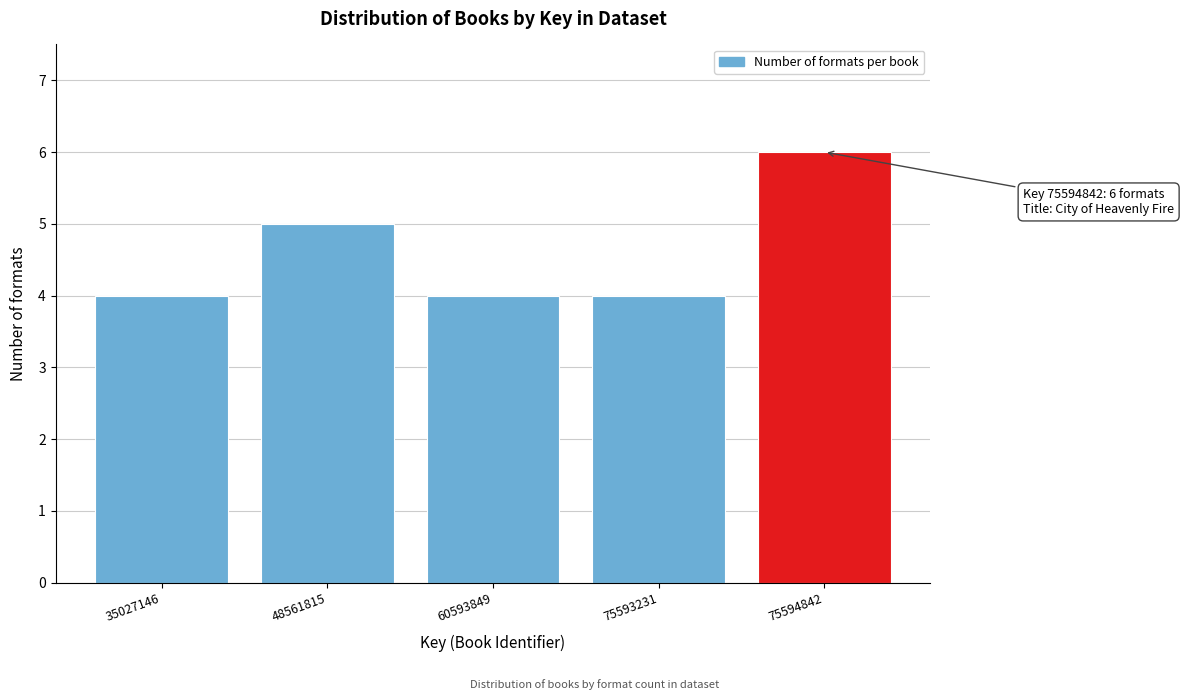

Reading right to left, transcribe all the data shown in this chart.

75594842=6	75593231=4	60593849=4	48561815=5	35027146=4